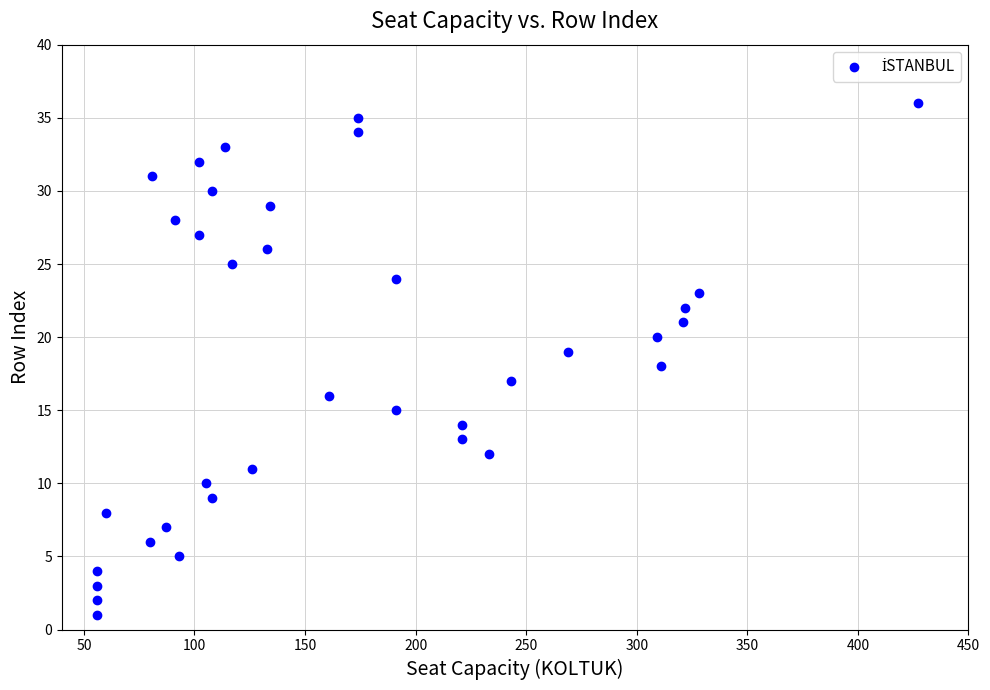

What is the range of Y values (max minus min)?

35